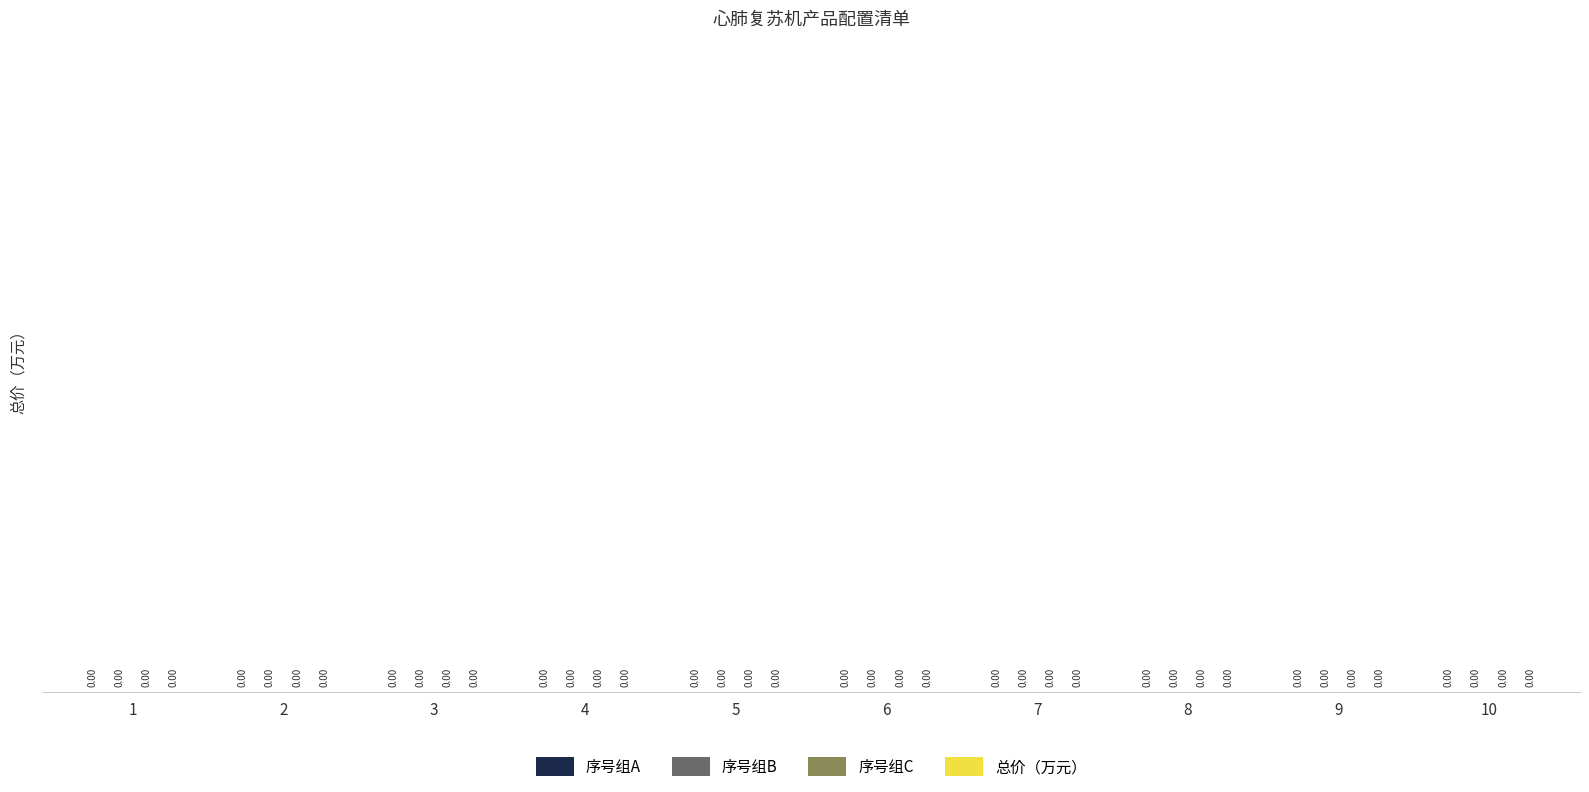

How many groups of bars are there?

10